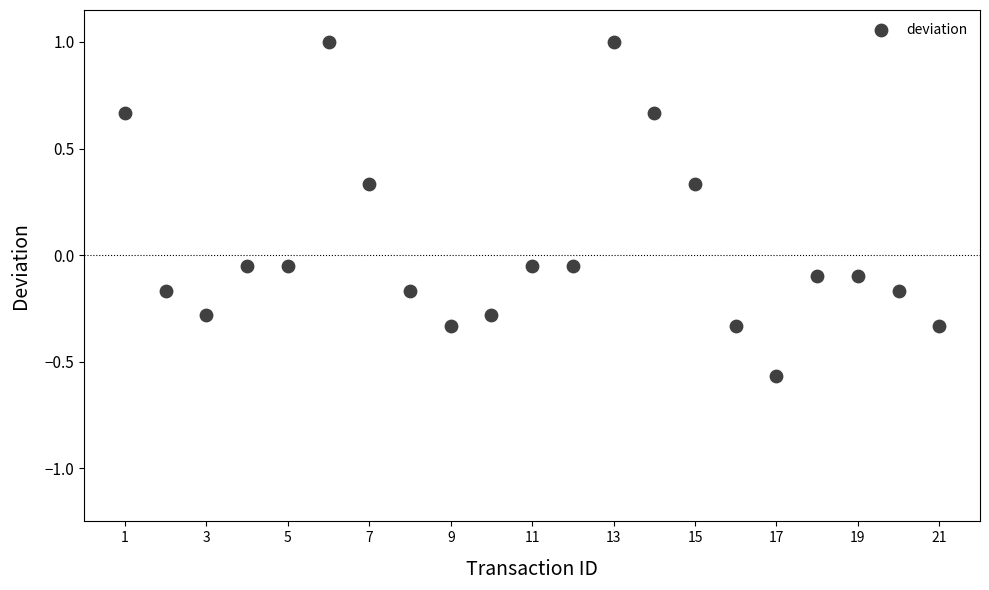

What is the range of X values (max minus min)?

20.0